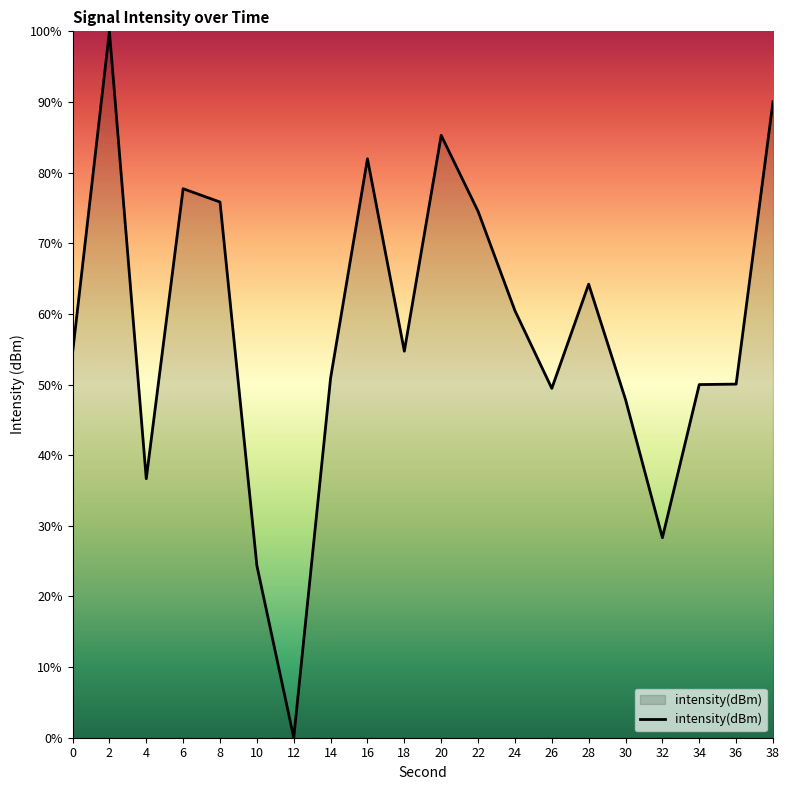

Between 22 and 24, which is larger?

22